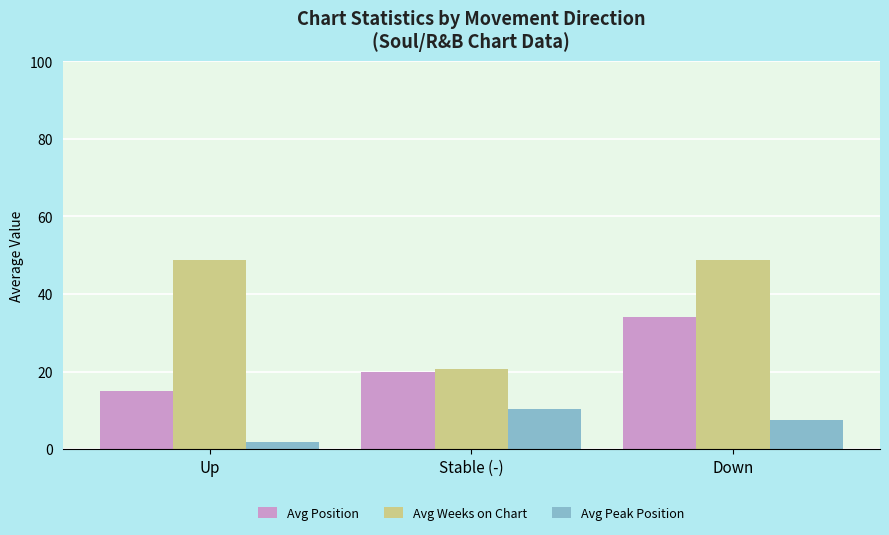

Are the bars grouped side by side (vs. stacked)?

Yes